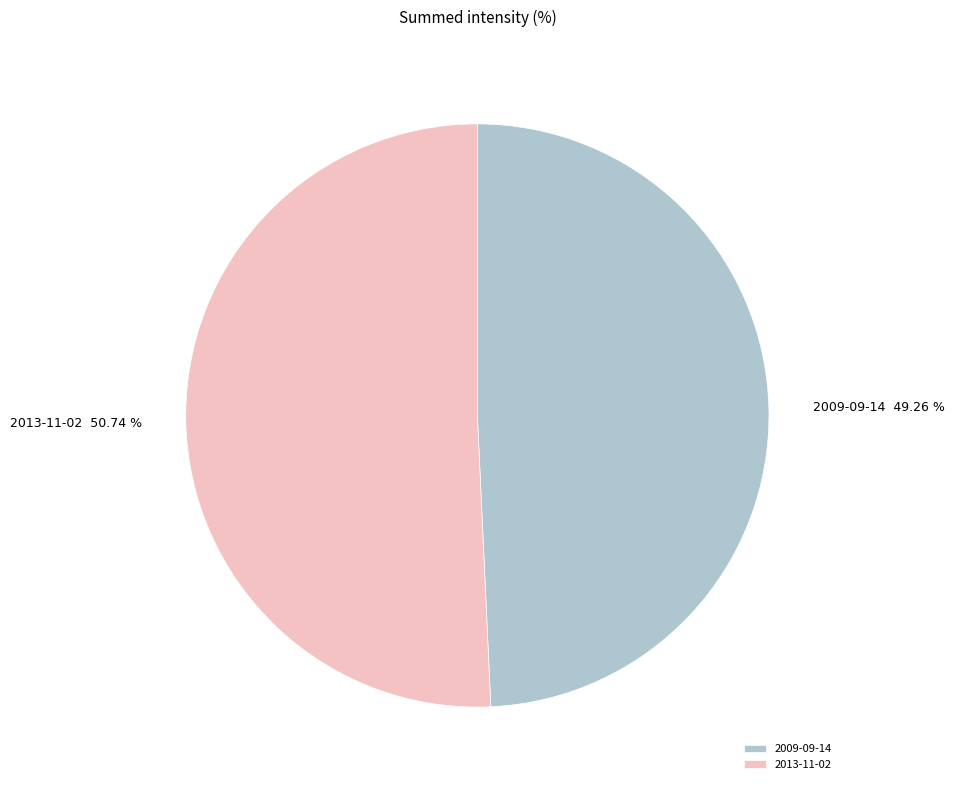

Between 2013-11-02 and 2009-09-14, which is larger?

2013-11-02